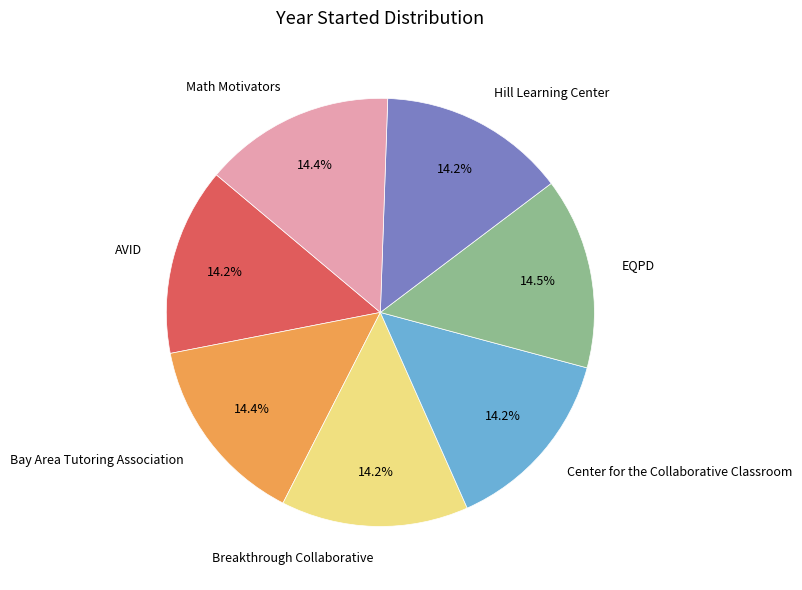

Combined, what portion of the pie is Math Motivators and EQPD?

28.9%